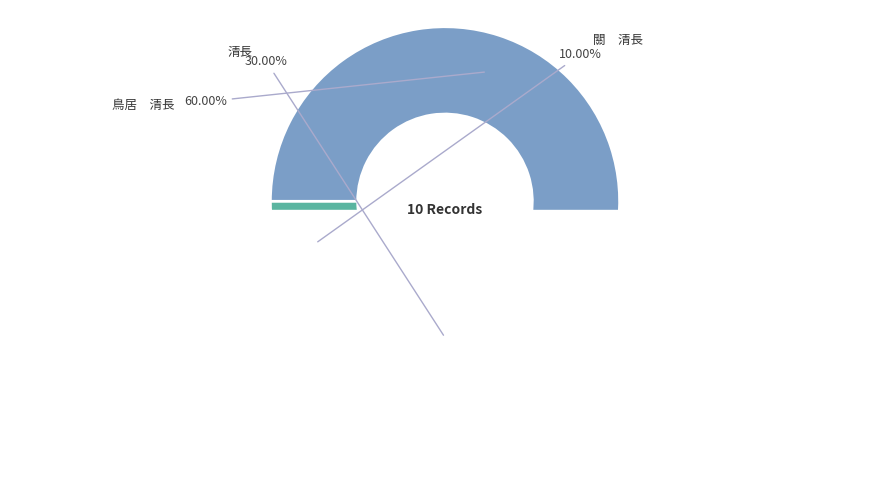

Which slice is the smallest?

關　清長